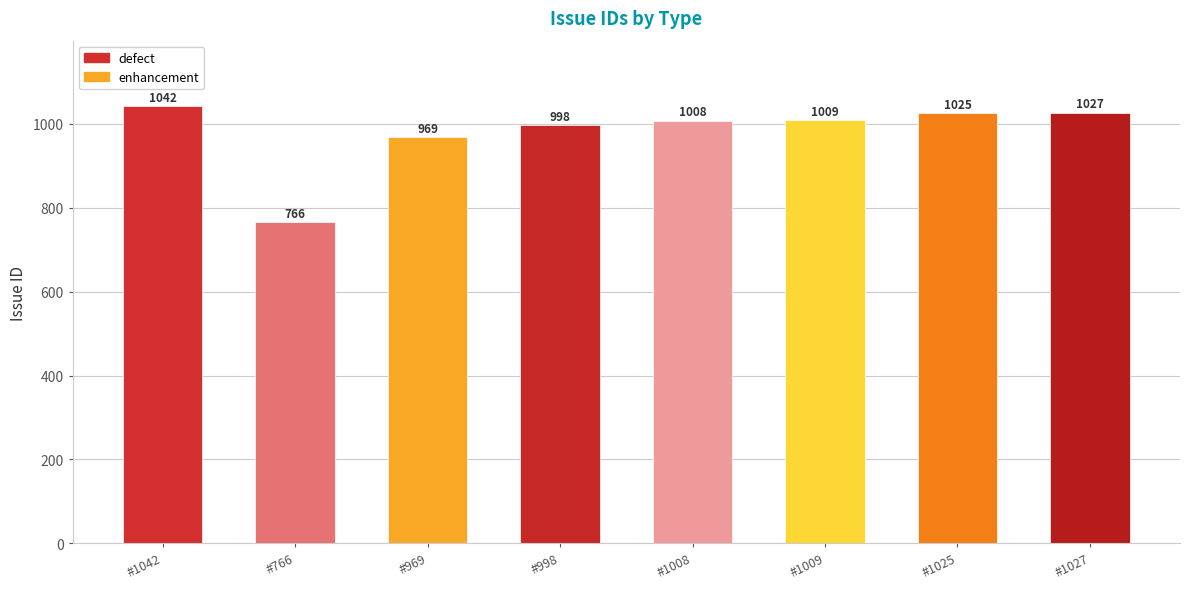

The chart shows a value of 1042 at #1042. True or false?

True